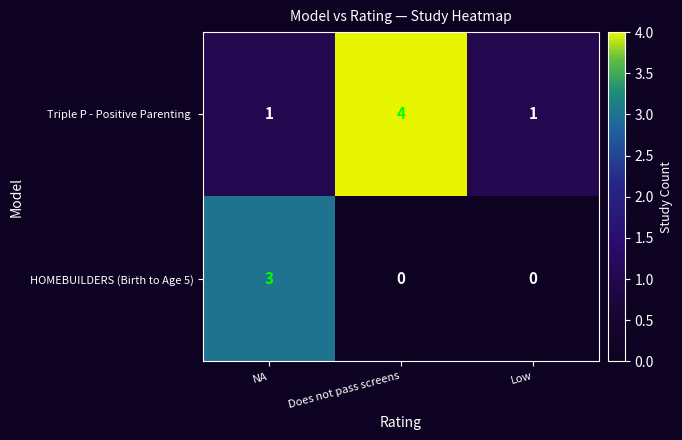

What is the difference between the maximum and minimum values in the HOMEBUILDERS (Birth to Age 5) series?

3